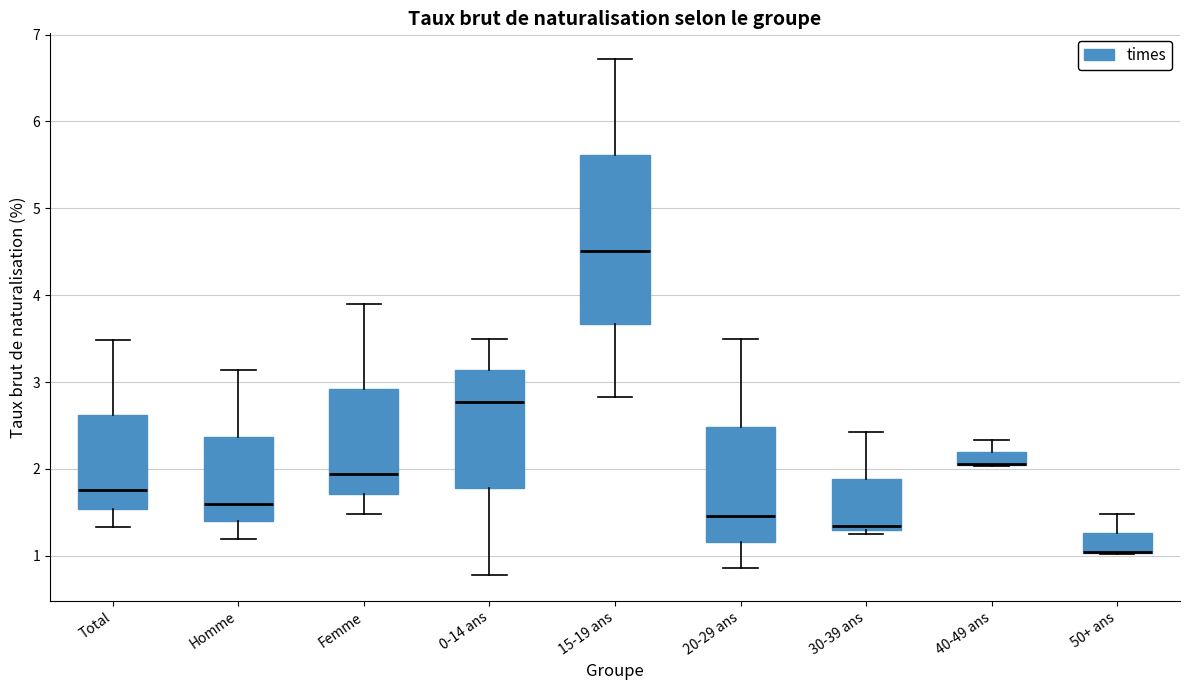

Comparing the boxes themselves (not the whiskers), which one is the tallest?

15-19 ans